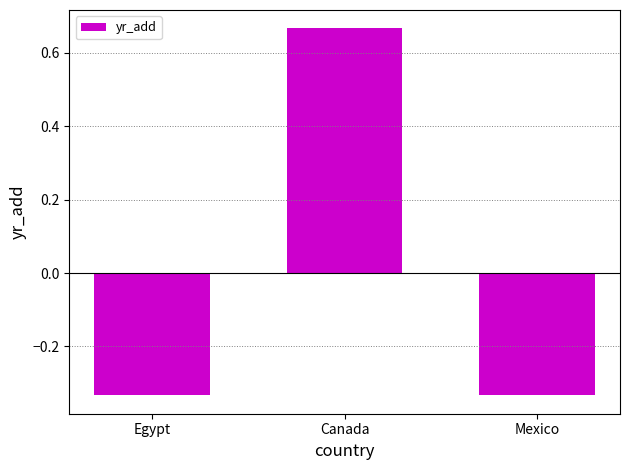

The value at Mexico is -0.5. True or false?

False